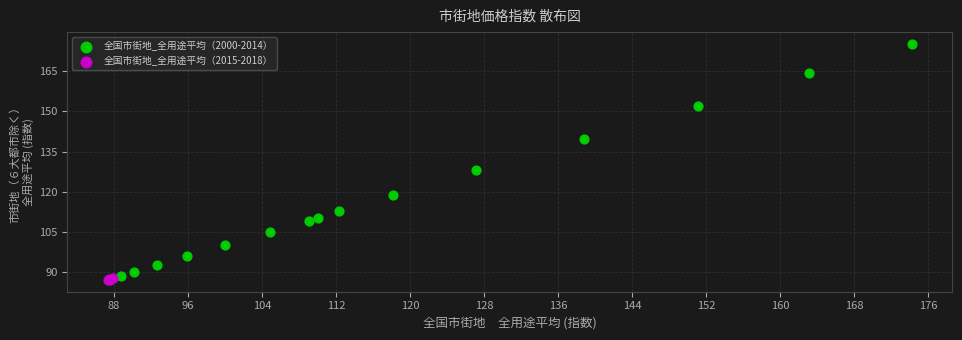

Which series has the widest spread of Y values?

全国市街地_全用途平均（2000-2014）